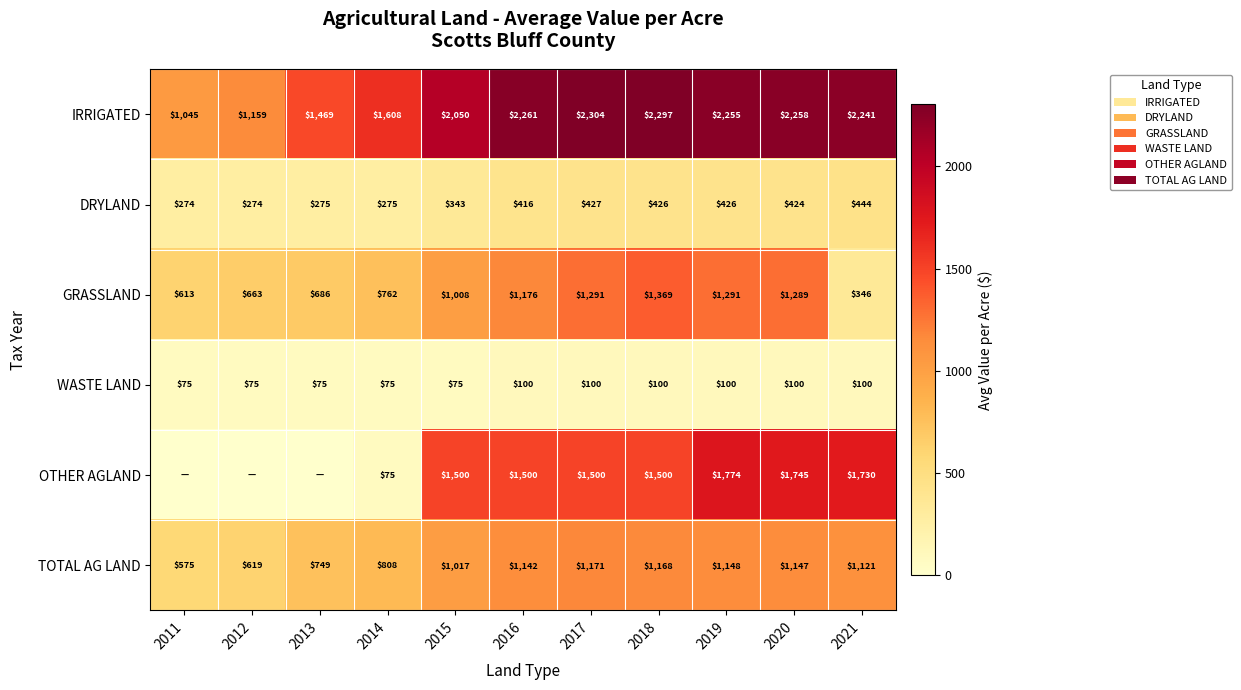

Rank the series at 2016 from highest to lowest value.

IRRIGATED, OTHER AGLAND, GRASSLAND, TOTAL AG LAND, DRYLAND, WASTE LAND